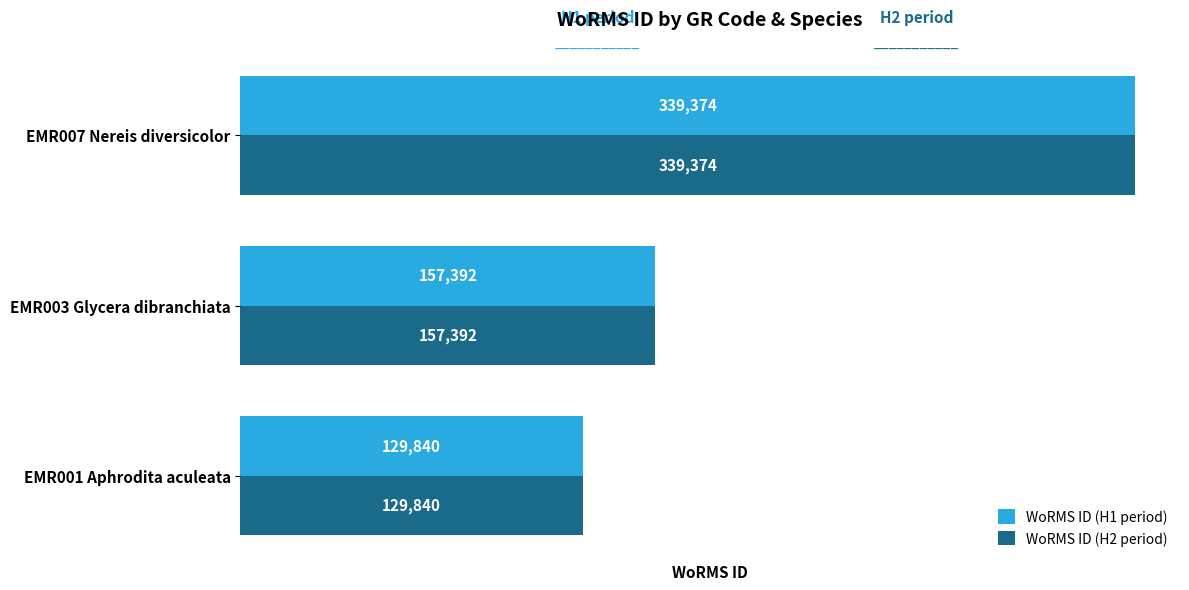

What is the approximate value of WoRMS ID (H1 period) at EMR001 Aphrodita aculeata, to the nearest 50?

129850